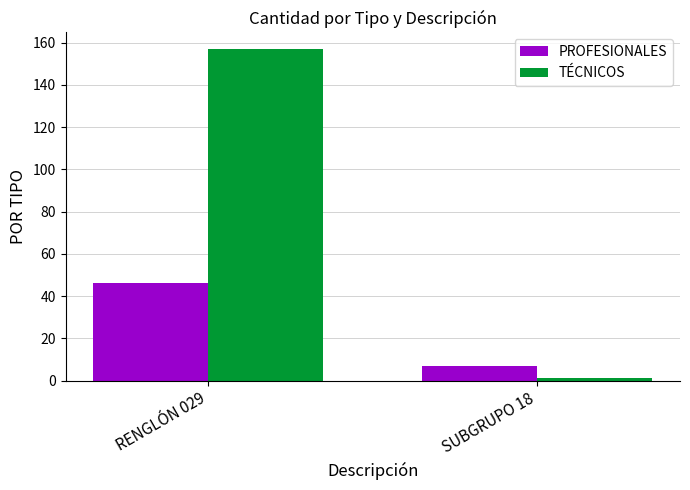

What position from the left is SUBGRUPO 18?

2